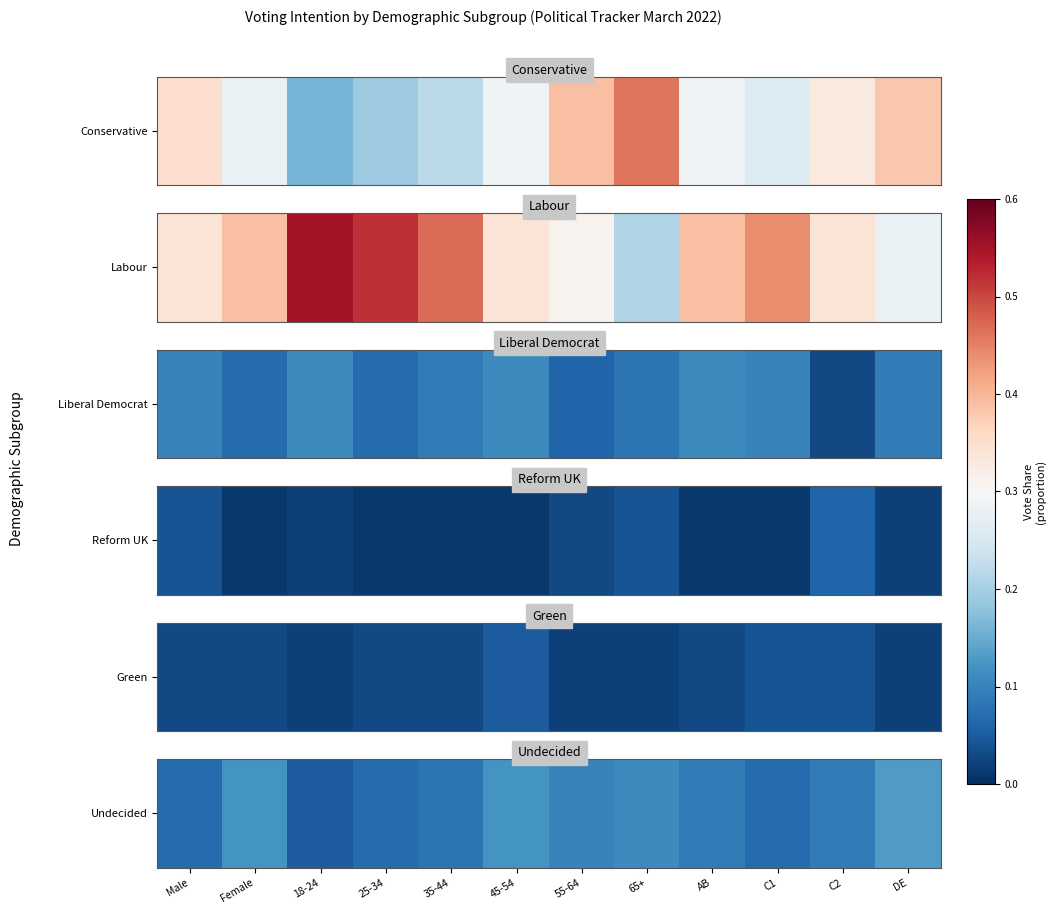

Which has a higher value, 18-24 or 25-34?

25-34